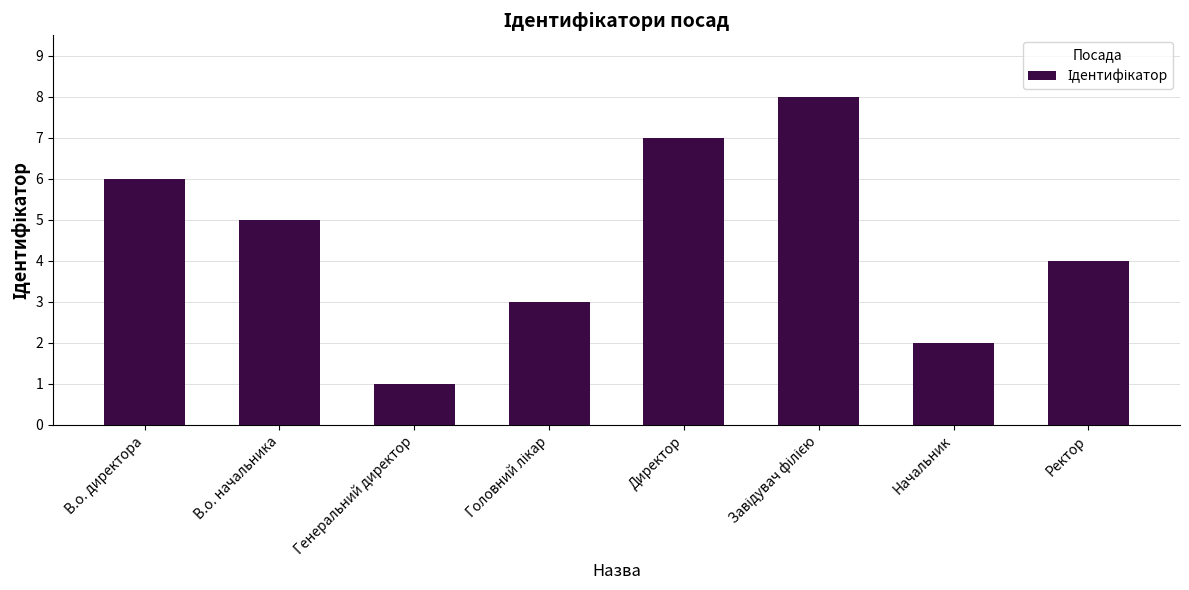

What is the label of the 8th bar from the right?

В.о. директора